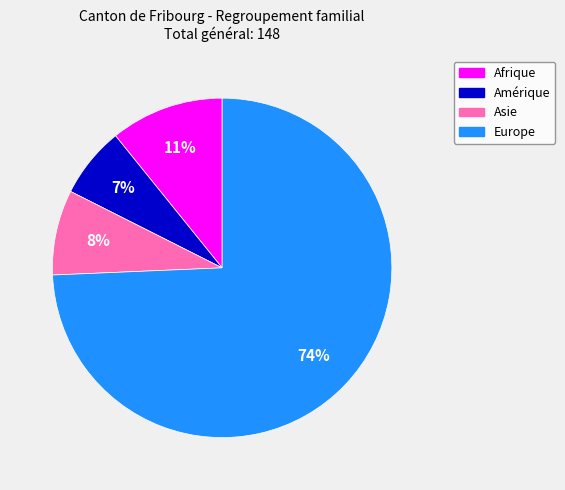

What is the ratio of the value at Afrique to the value at Europe?

0.1